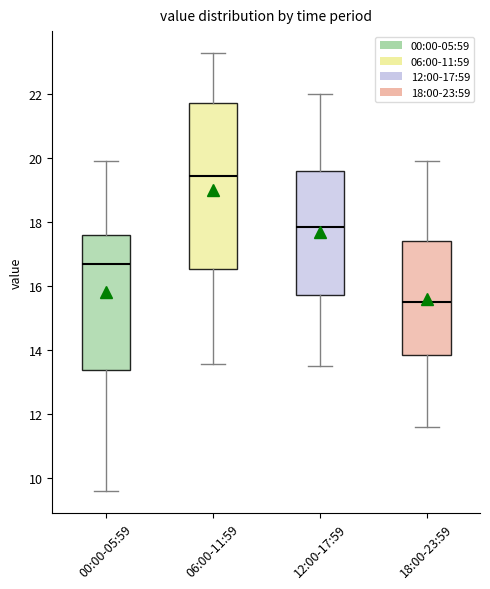

Which box is the tallest, from its lower edge to its upper edge?

06:00-11:59